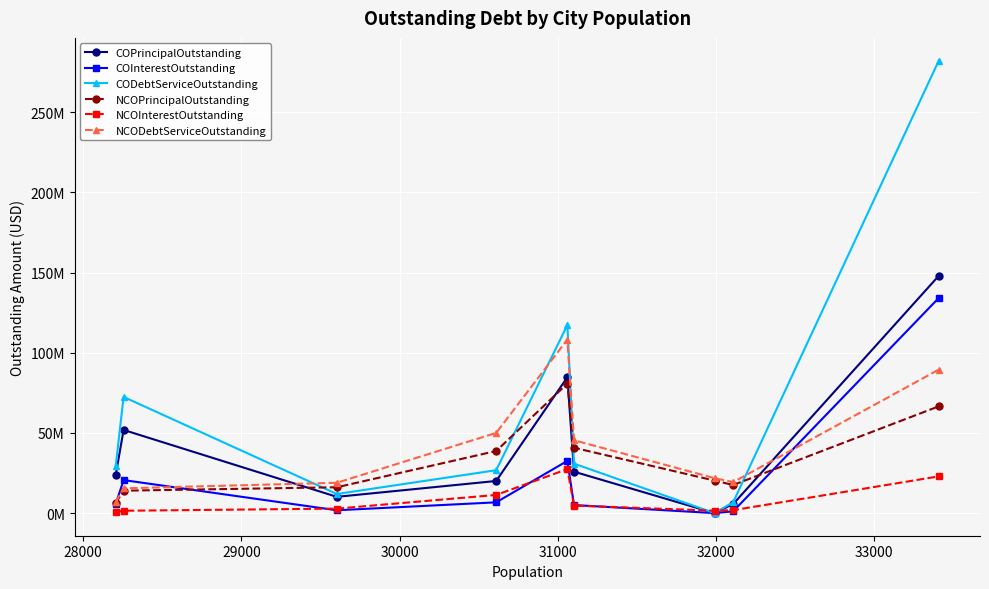

Does the chart have visible grid lines?

Yes